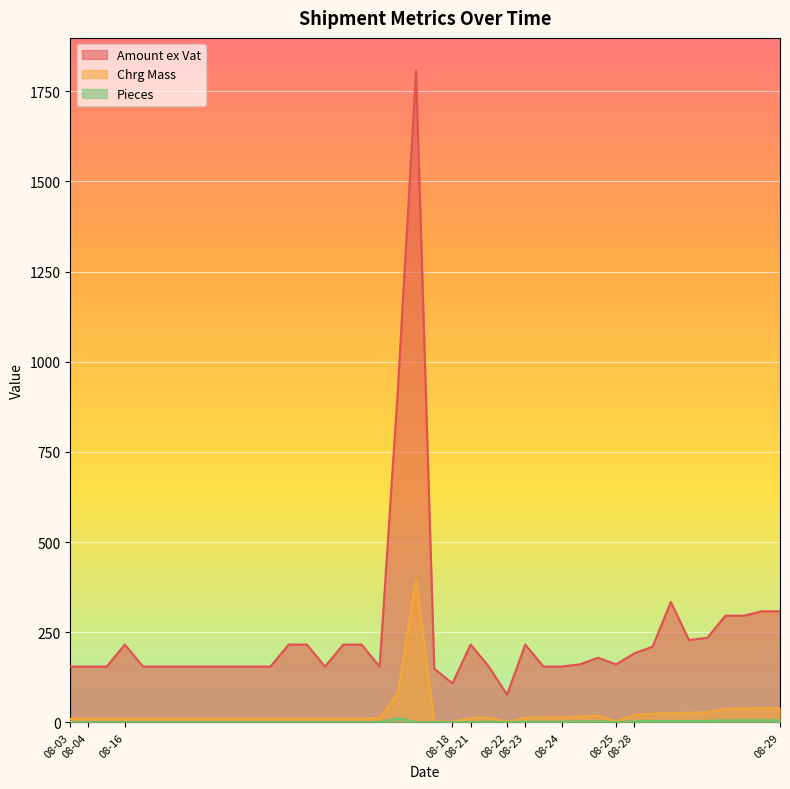

Which series has the largest total across all categories?

Amount ex Vat